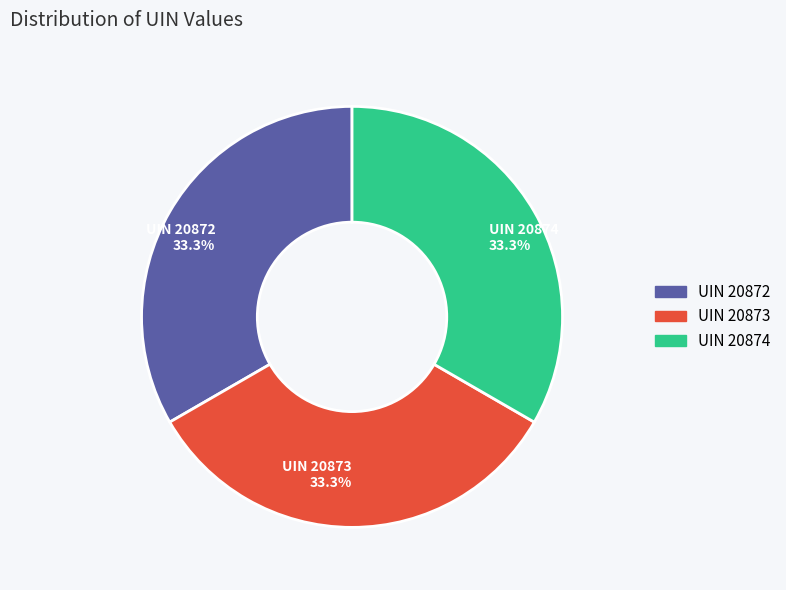

Does any single category account for the majority?

No